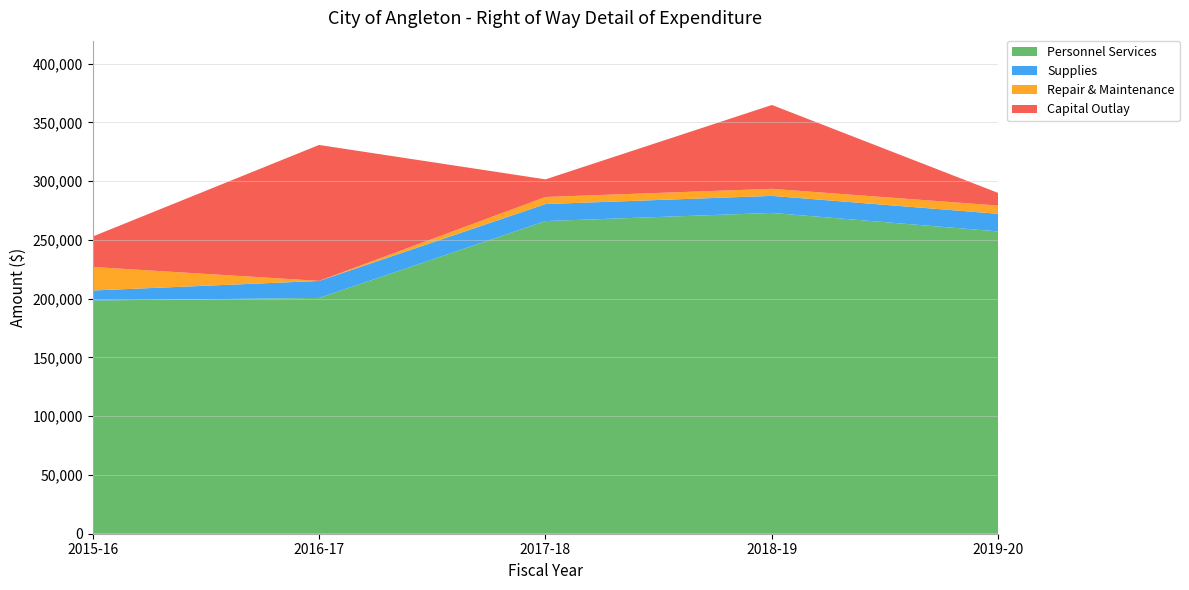

Reading left to right, transcribe all the data shown in this chart.

Personnel Services: 198465	200666	266086	273028	257262
Supplies: 8536	14459	14500	14500	15000
Repair & Maintenance: 20045	68	6000	6000	7000
Capital Outlay: 25888	115682	15000	71366	10722